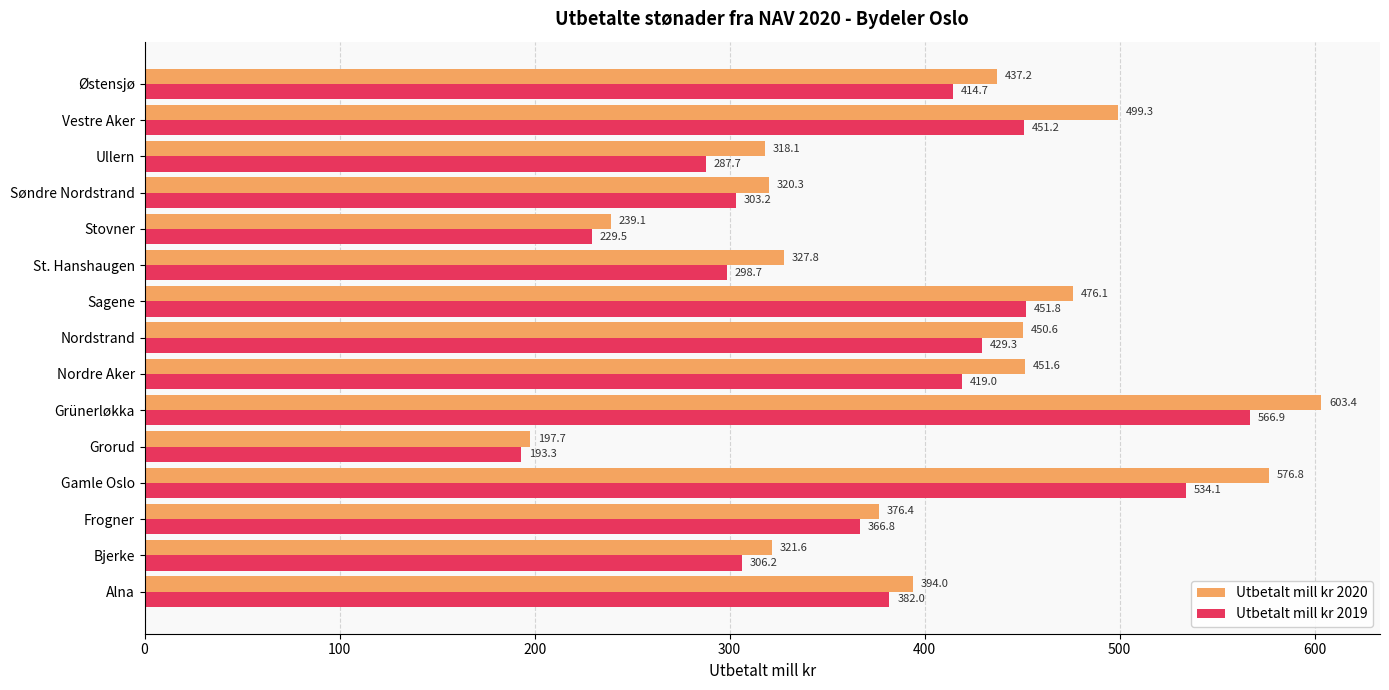

Which series has the largest range (max minus min)?

Utbetalt mill kr 2020